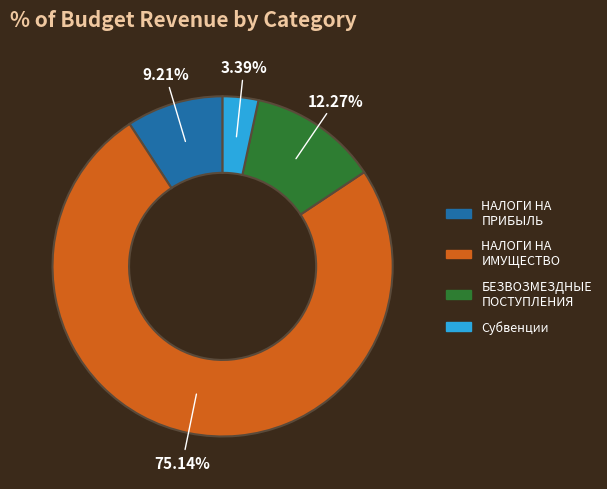

Is there a majority slice in this chart?

Yes